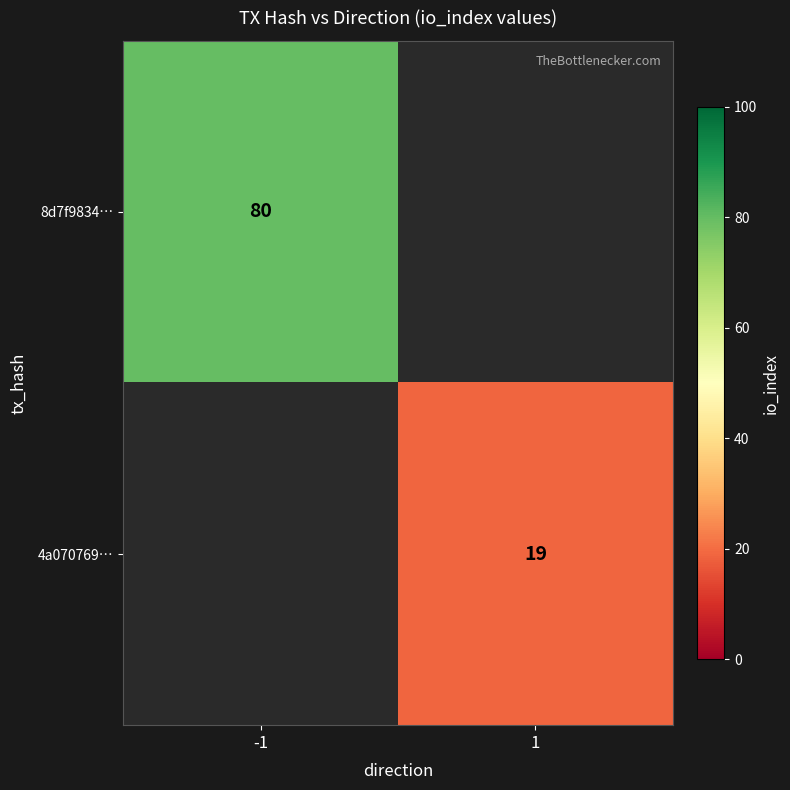

Is it true that 8d7f9834… equals 80 at -1?

True